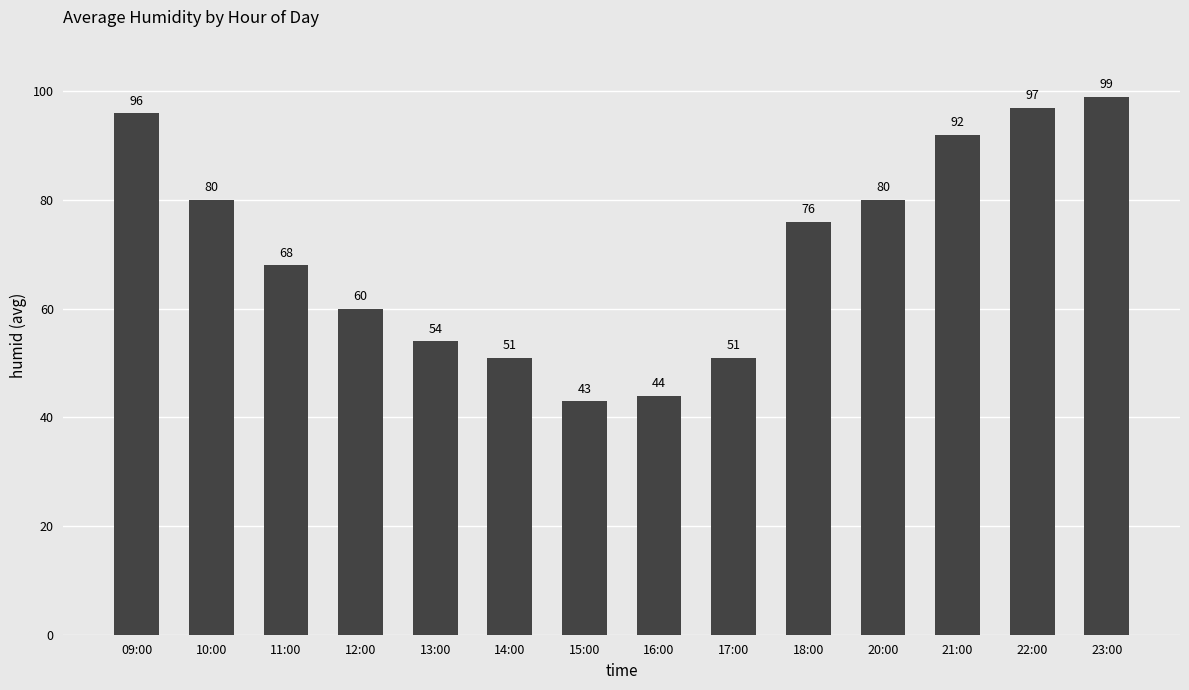

Is it true that the value at 18:00 is 76?

True